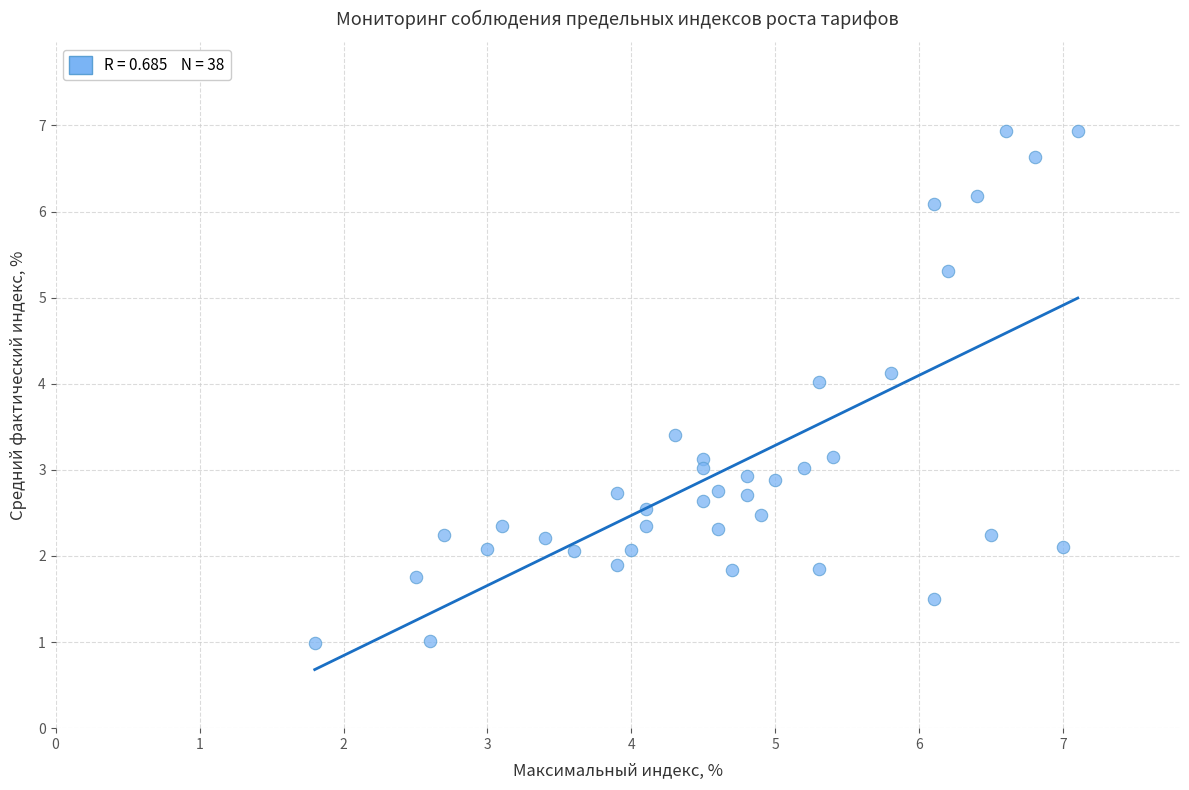

What is the range of X values (max minus min)?

5.3